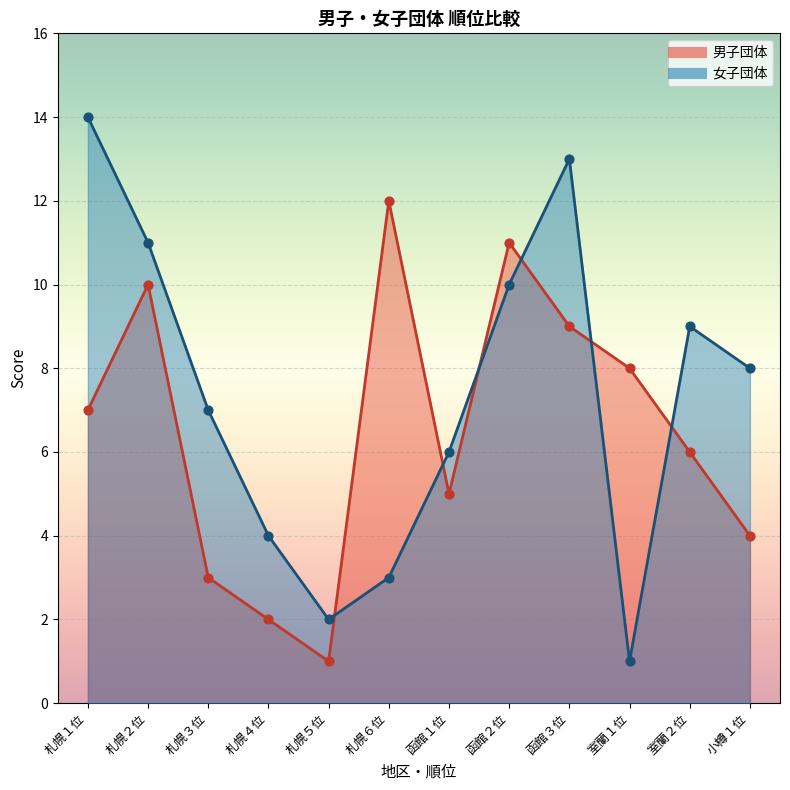

Which series has the largest total across all categories?

女子団体